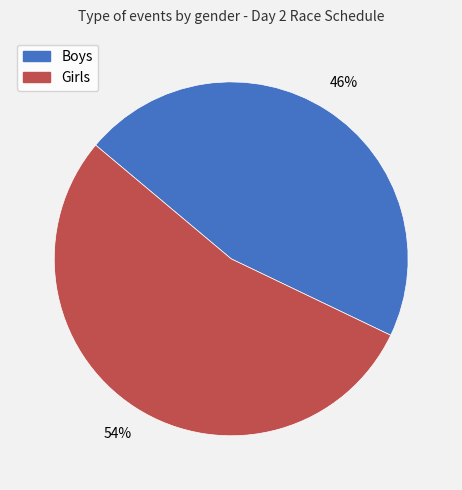

Combined, do Girls and Boys account for over 50%?

Yes